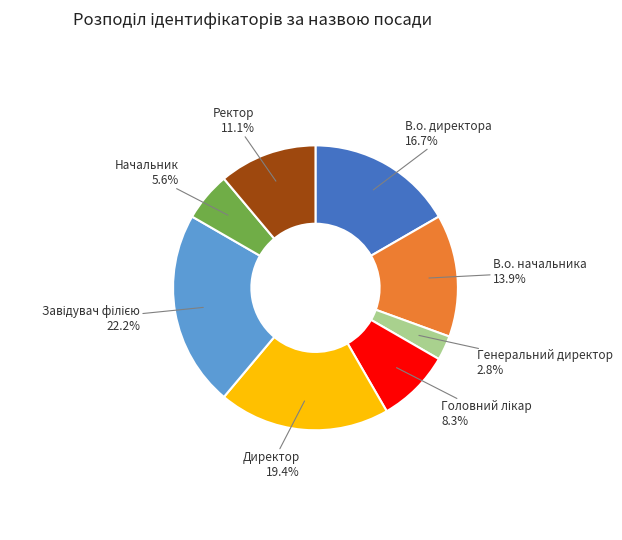

How many slices are in this pie chart?

8